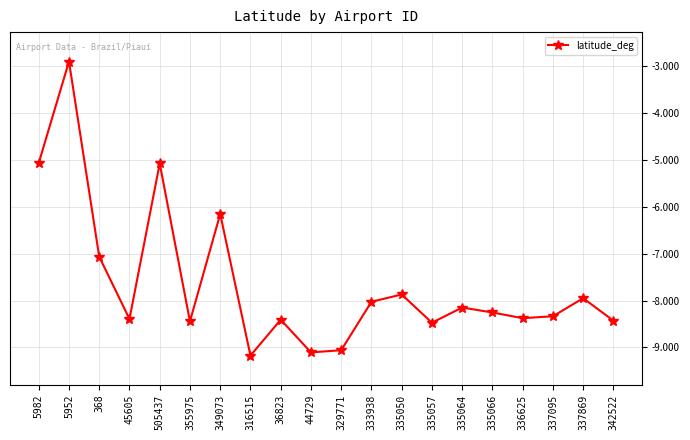

Which has a higher value, 45605 or 335050?

335050